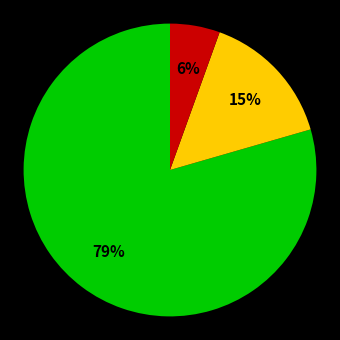

Is there a majority slice in this chart?

Yes